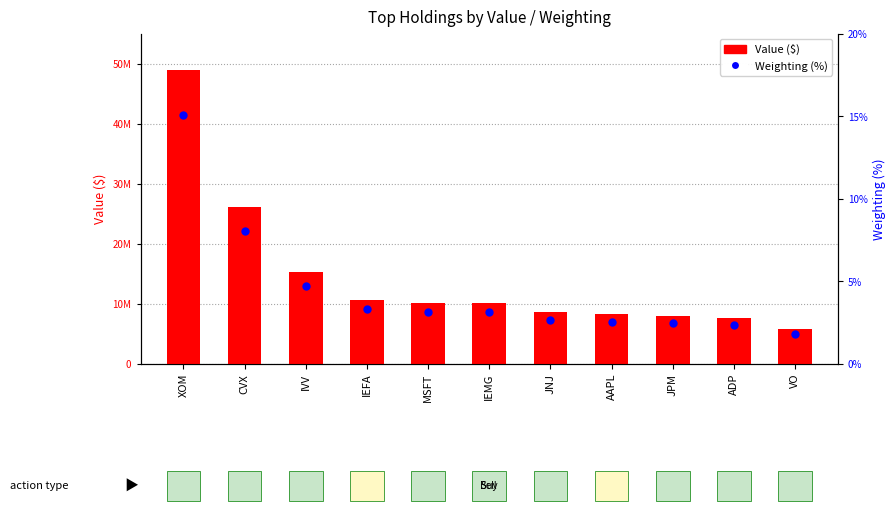

What are all the series names shown in the legend?

Value ($), Weighting (%)